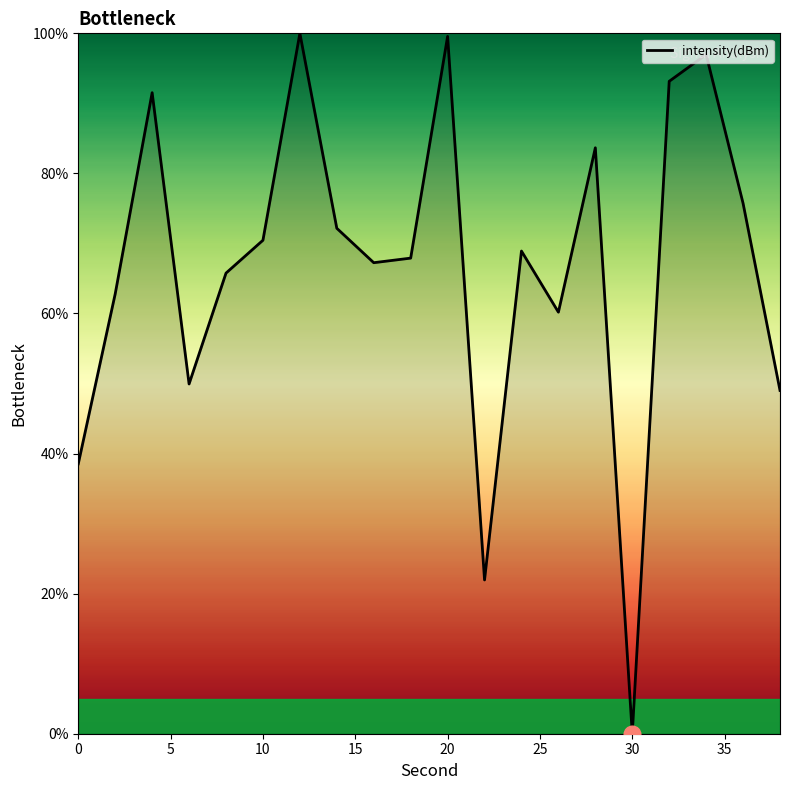

What is the greatest value displayed?

100.0